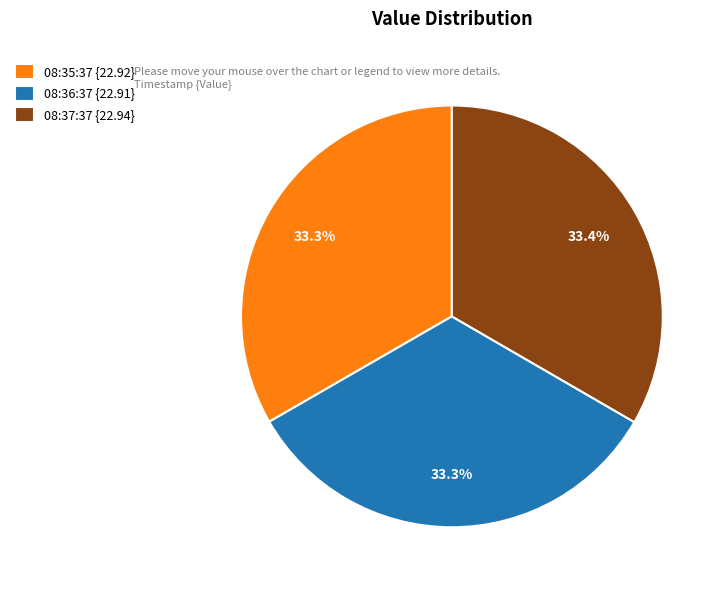

Count the number of slices in the pie.

3